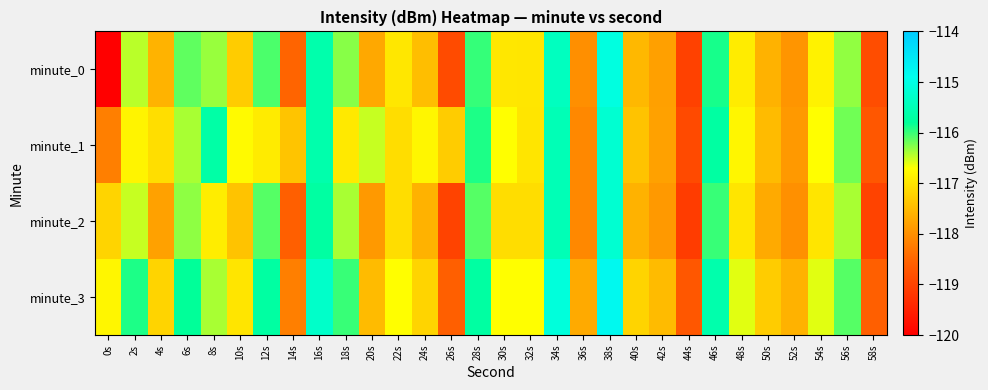

Which has a higher value, 28s or 48s?

28s